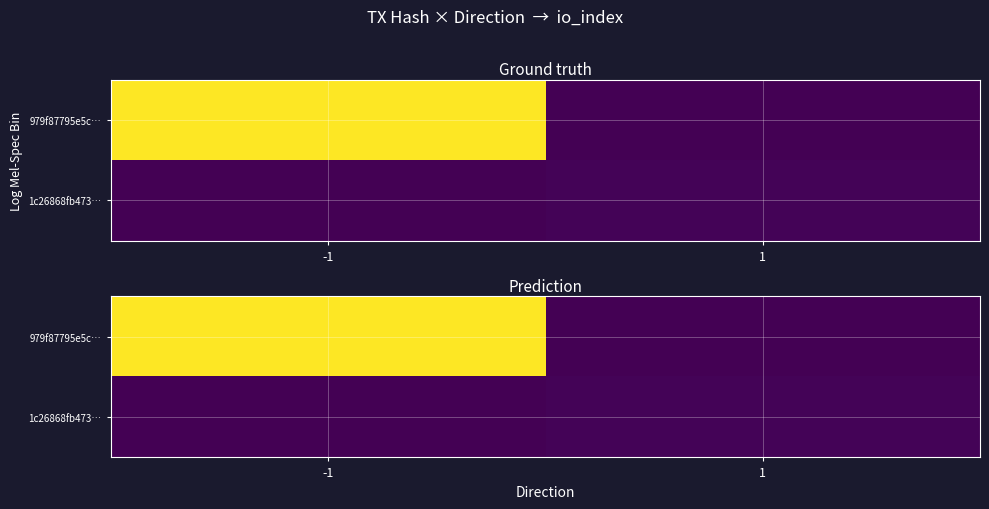

What is the difference between the maximum and minimum values in the 1c26868fb473… series?

2